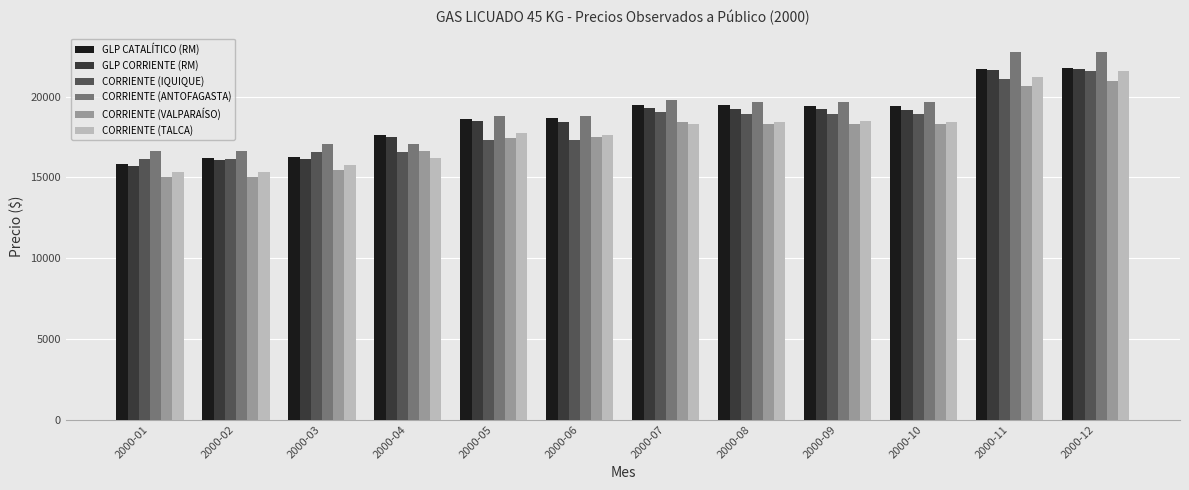

What is the difference between the maximum and minimum values in the CORRIENTE (VALPARAÍSO) series?

5966